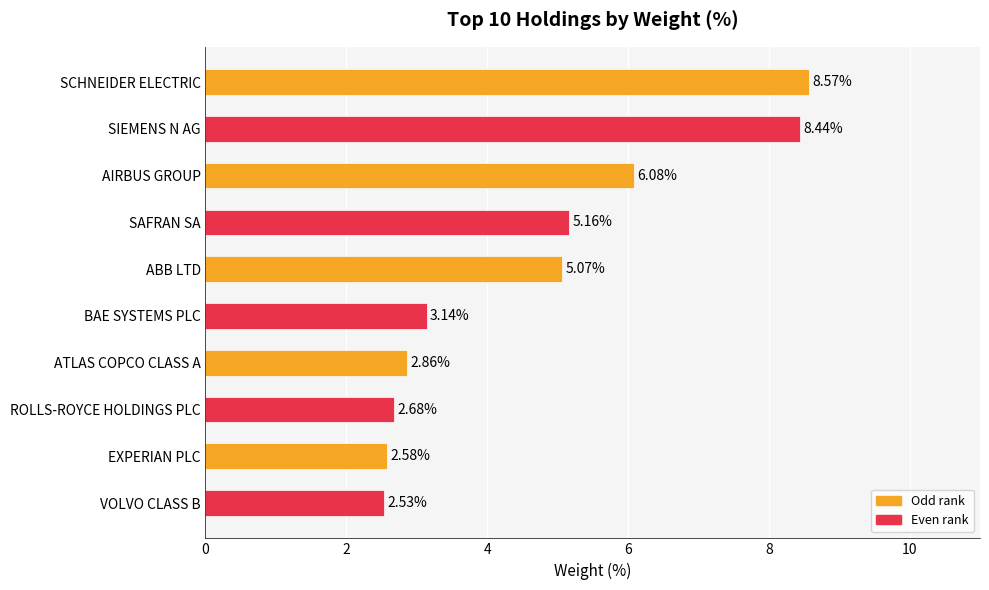

Which category has the highest value across all series?

SCHNEIDER ELECTRIC